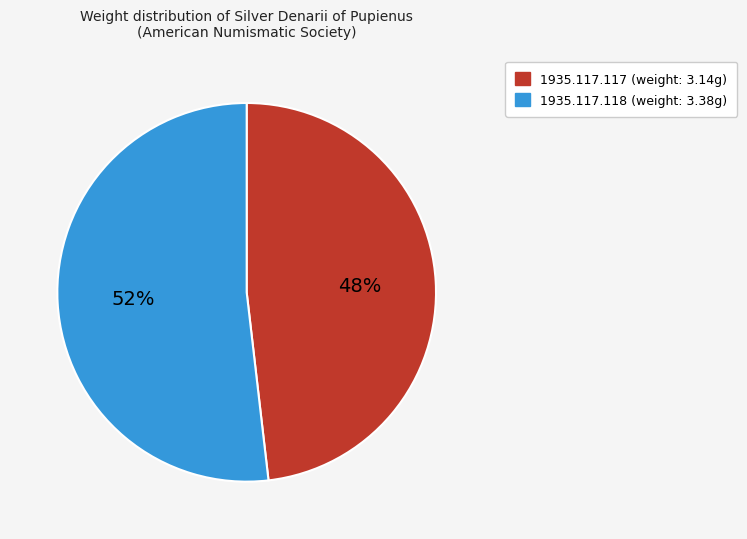

To the nearest percent, what is the average slice percentage?

50%